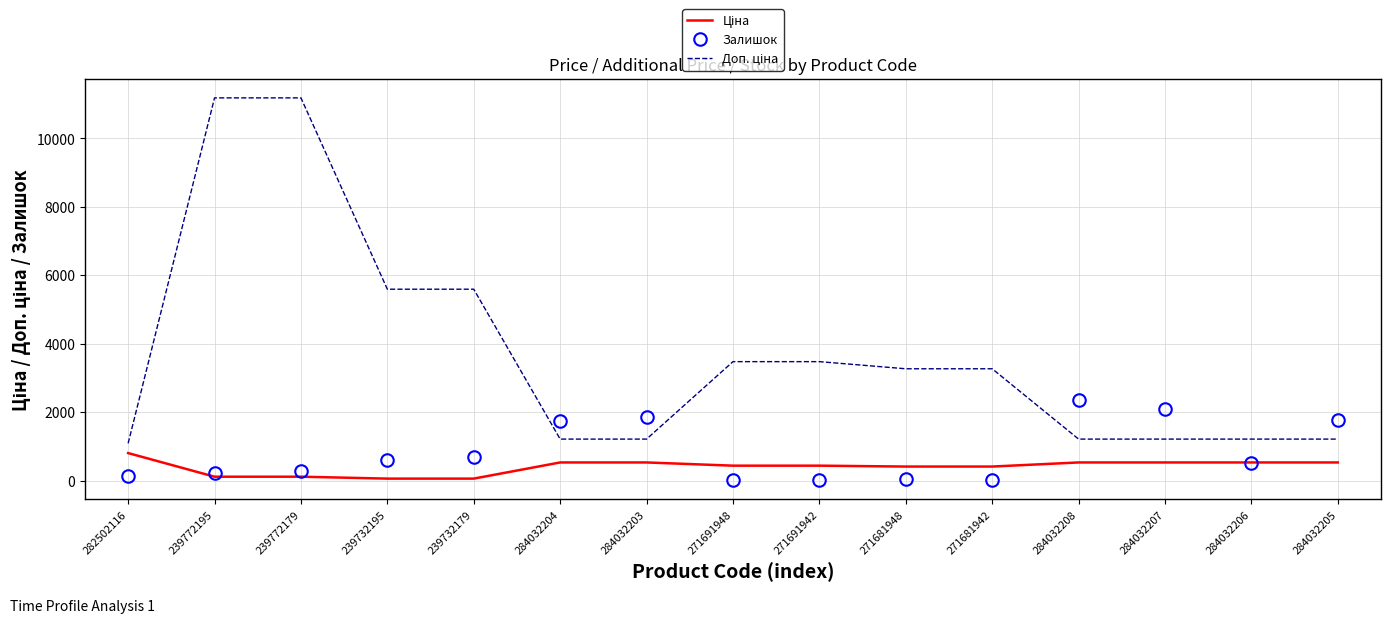

What is the greatest value displayed?

11182.0